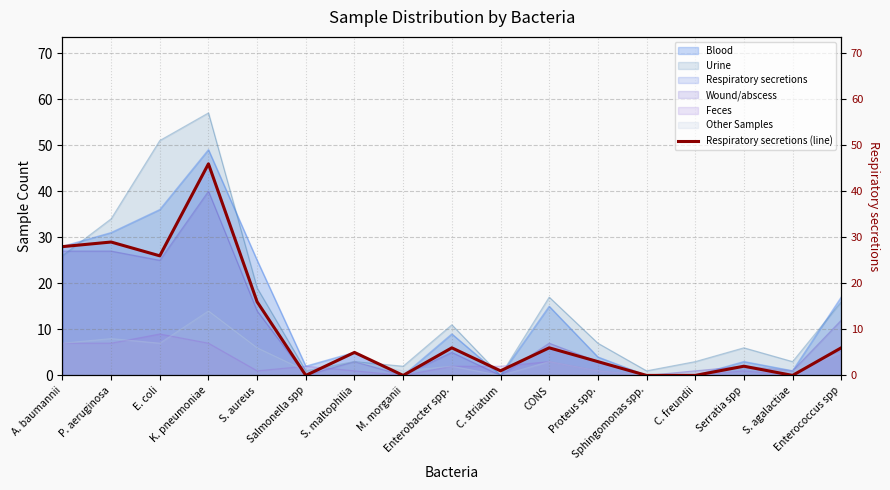

How many interior local valleys (lower than both neighbors) does the data have?

5